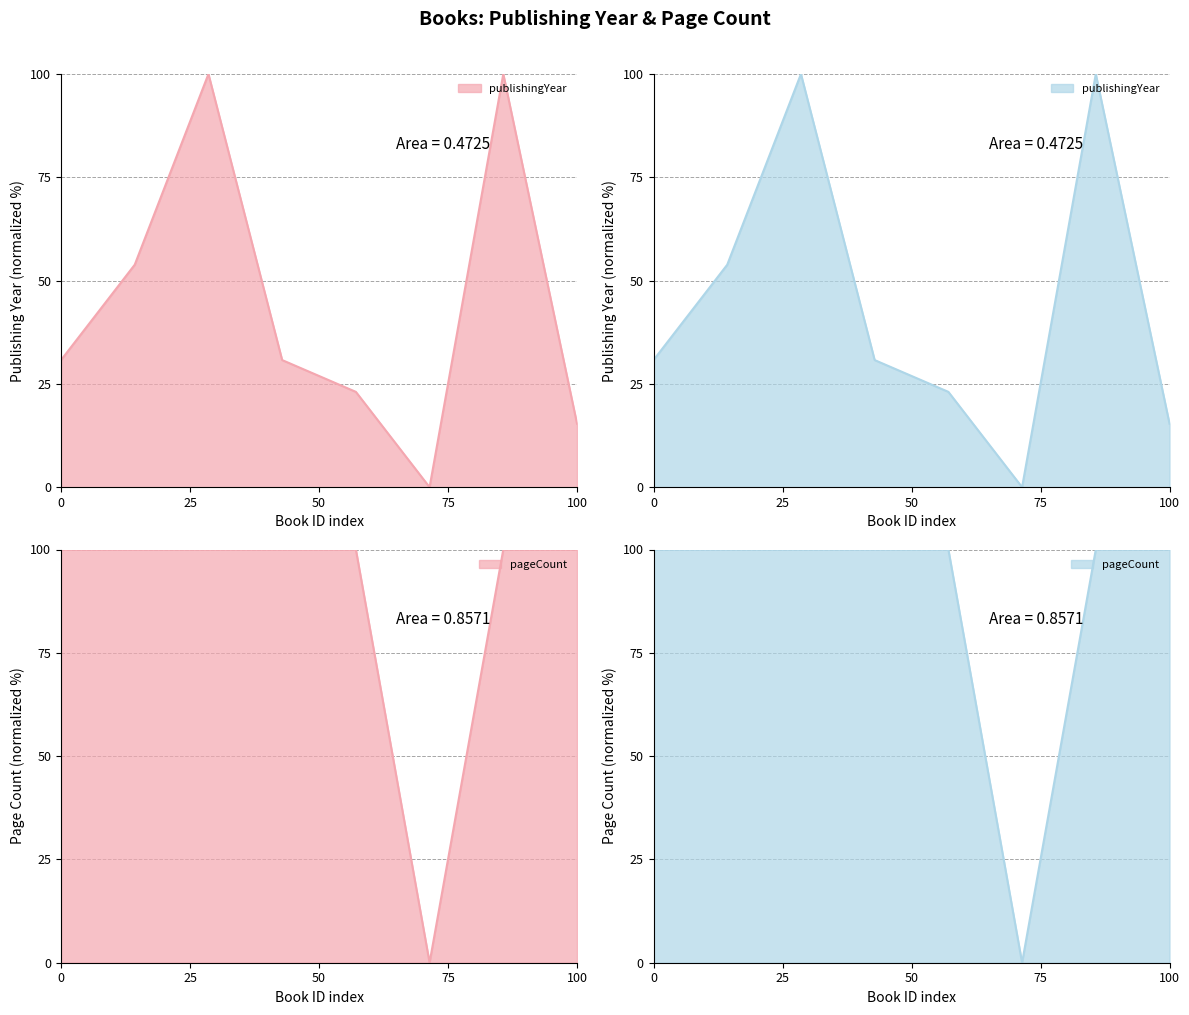

How many categories are shown in the chart?

8